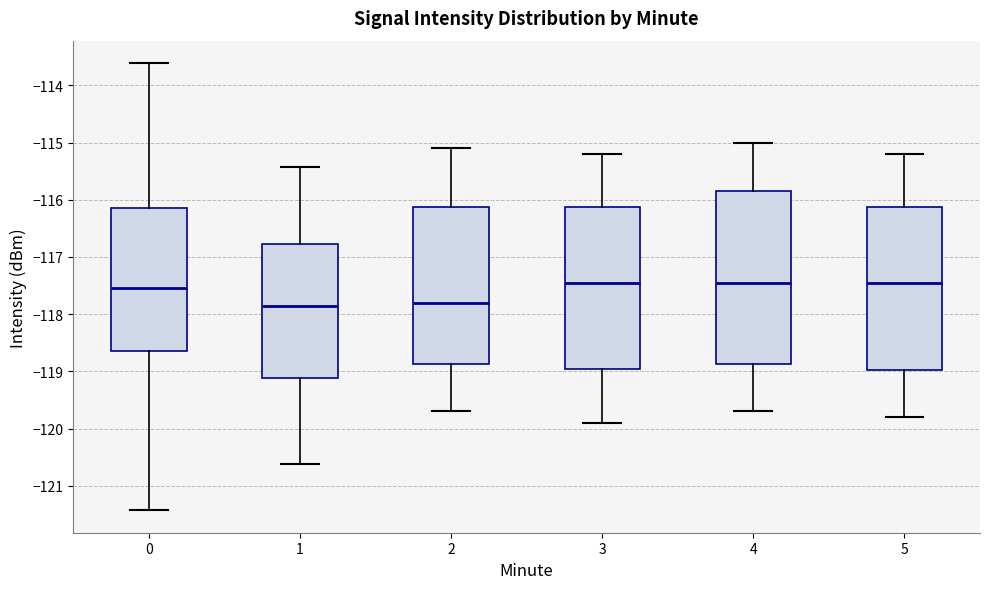

Reading left to right, transcribe this box plot: for each box, give where its median line is, the range the box spans, and where its two whiskers end, as read against the y-axis. The values are not printed on the chart, so give them approximately, as read against the axis.

0: median -117.5, box -118.6 to -116.1, whiskers -121.4 to -113.6
1: median -117.9, box -119.1 to -116.8, whiskers -120.6 to -115.4
2: median -117.8, box -118.9 to -116.1, whiskers -119.7 to -115.1
3: median -117.4, box -118.9 to -116.1, whiskers -119.9 to -115.2
4: median -117.4, box -118.9 to -115.8, whiskers -119.7 to -115.0
5: median -117.4, box -119.0 to -116.1, whiskers -119.8 to -115.2